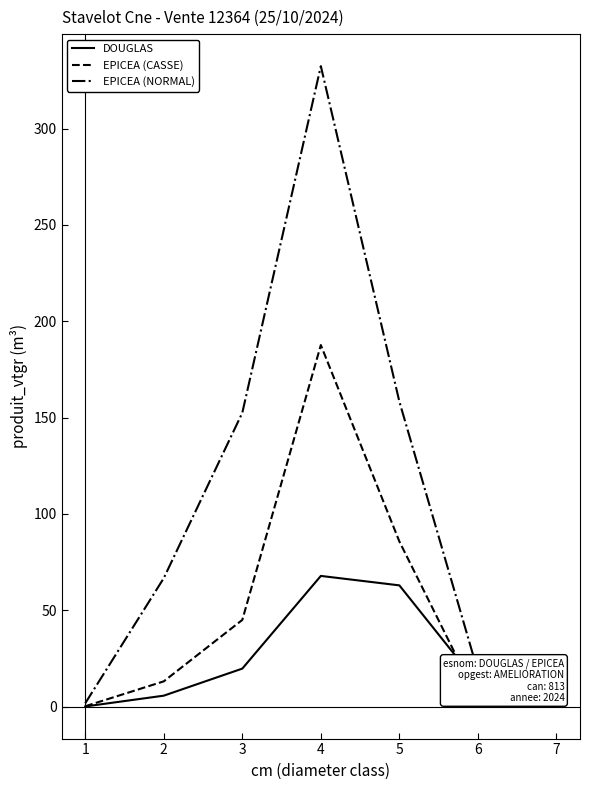

What is the difference between the highest and lowest values at 4?

264.6